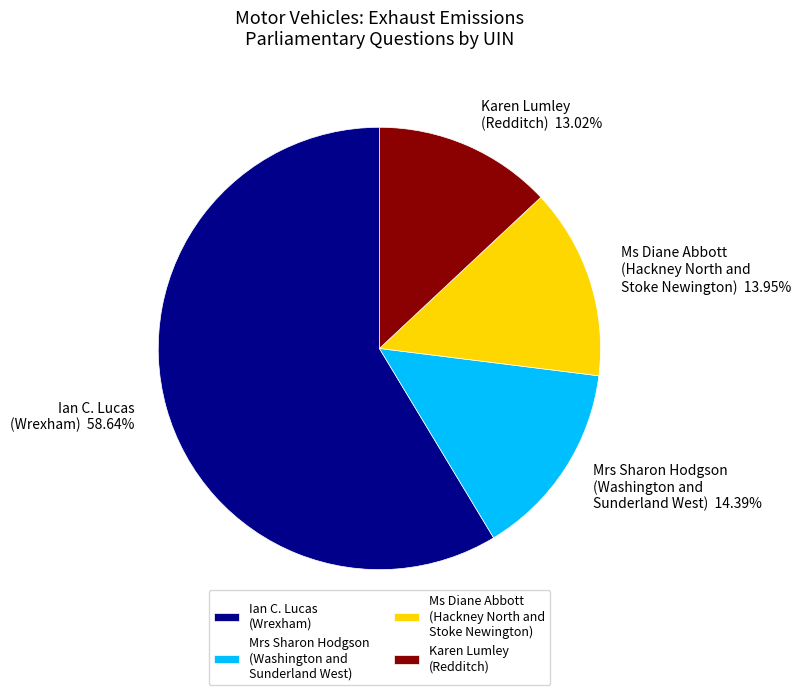

Count the number of slices in the pie.

4